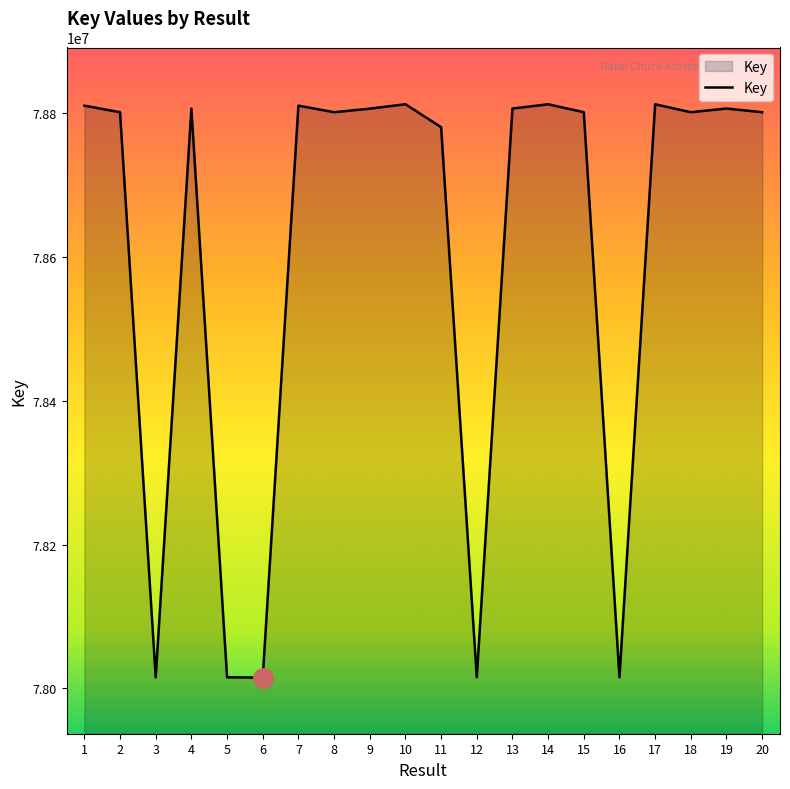

What is the sum of the values at 15 and 2?

157601755